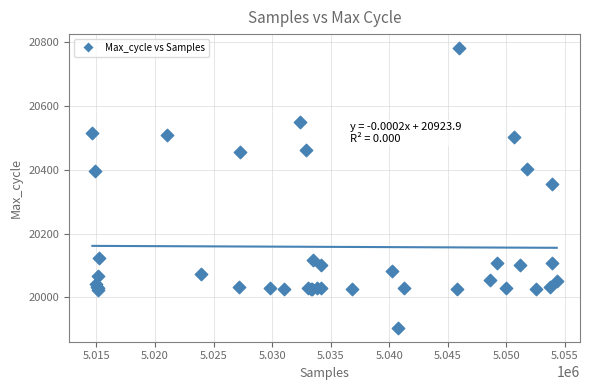

What Y value in the scatter plot is closest to 20343?

20354